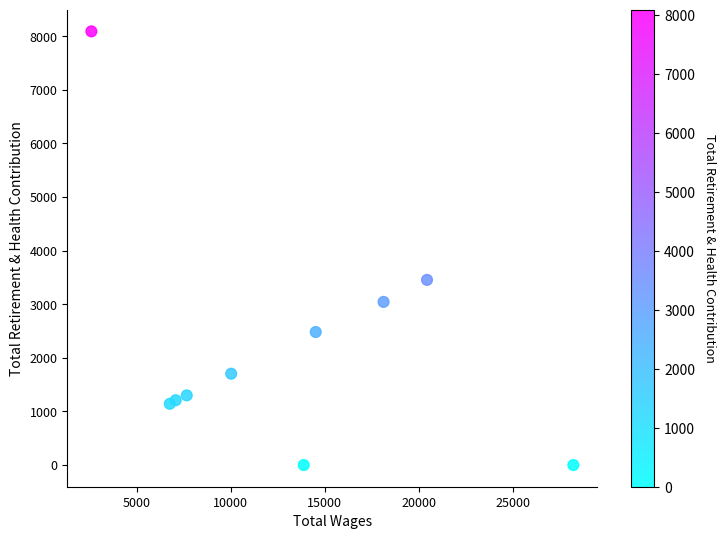

What is the range of X values (max minus min)?

25625